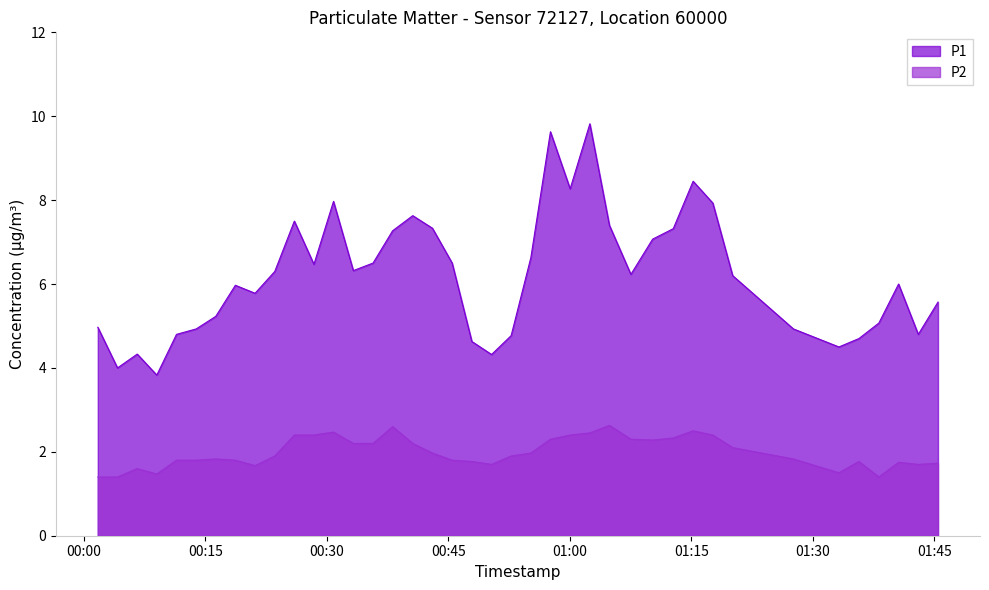

How many interior local peaks does the P1 series have?

9